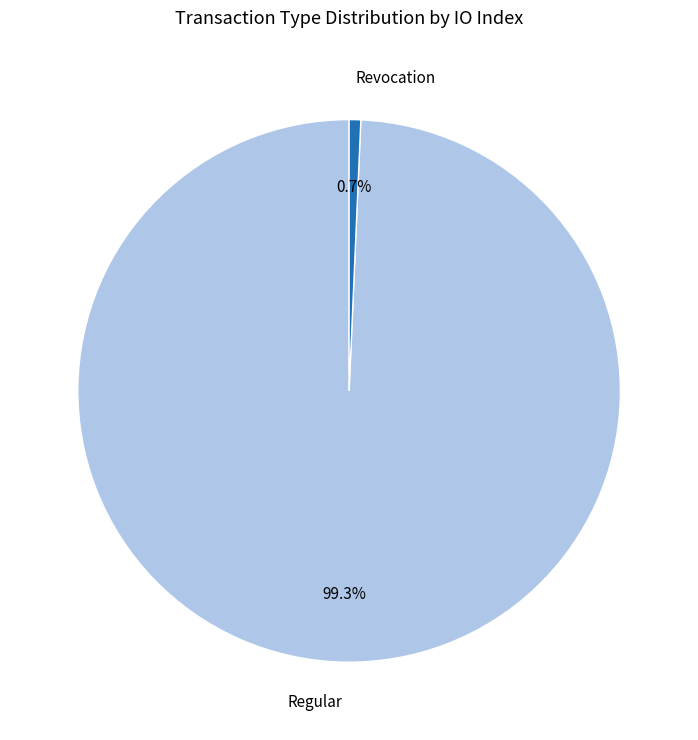

Which slice is the largest?

Regular